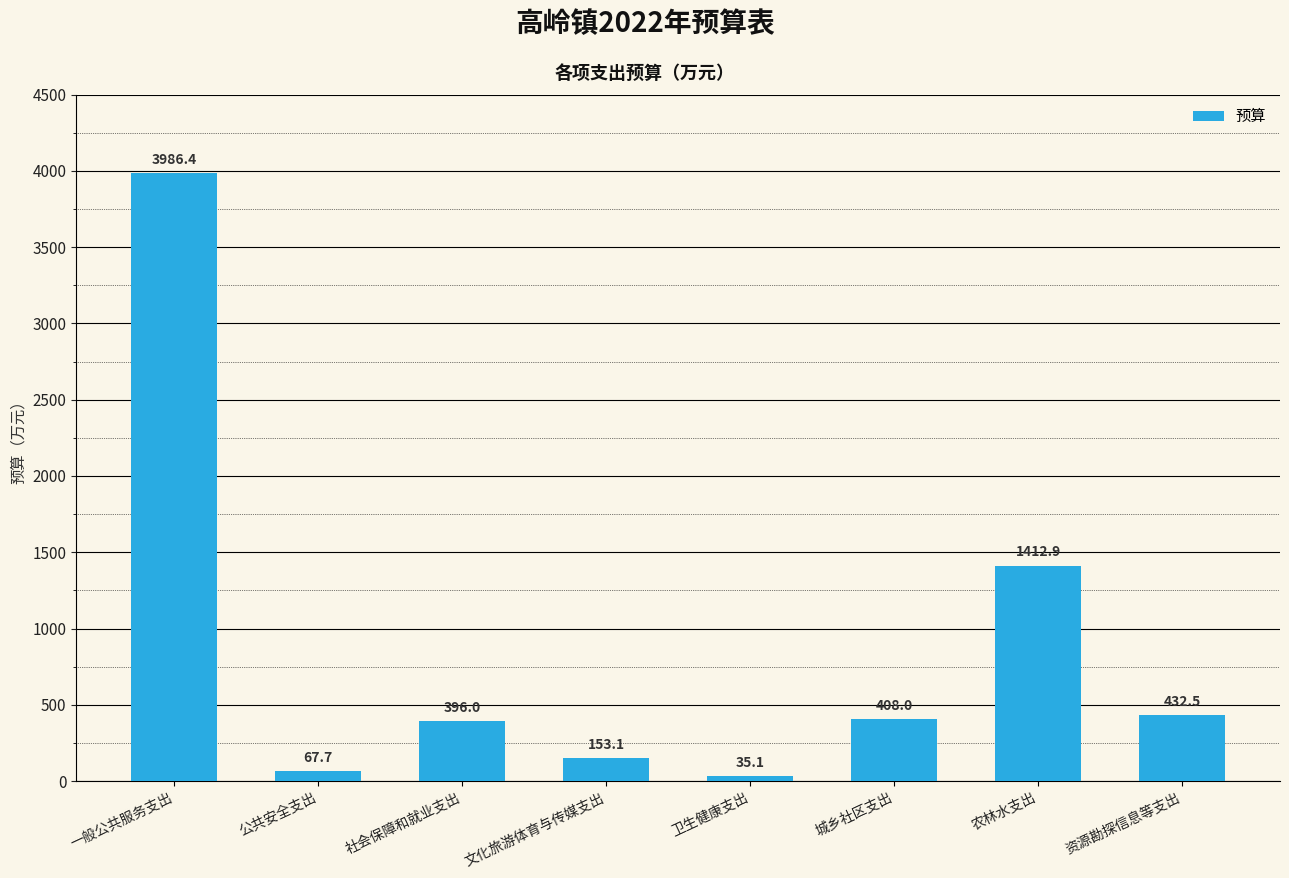

The chart shows a value of 3986.4 at 一般公共服务支出. True or false?

True